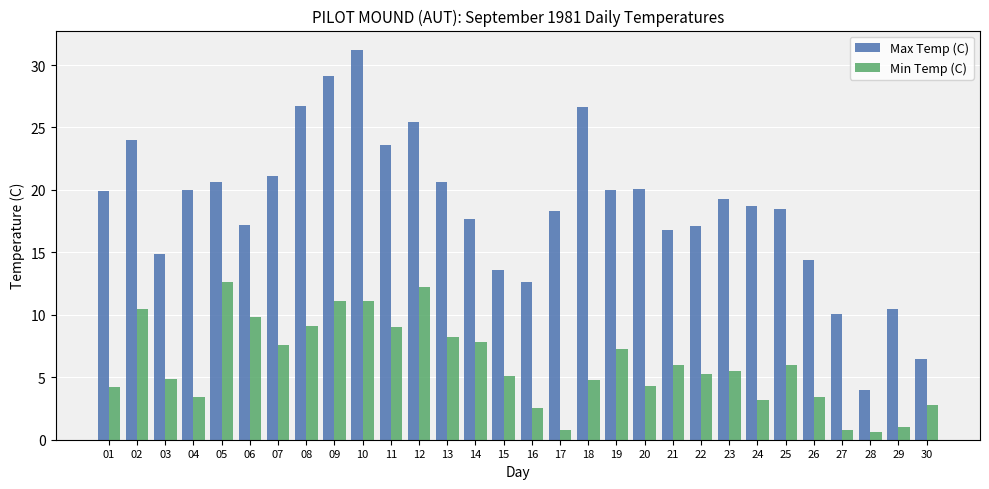

At which category does the chart reach its peak across all series?

10